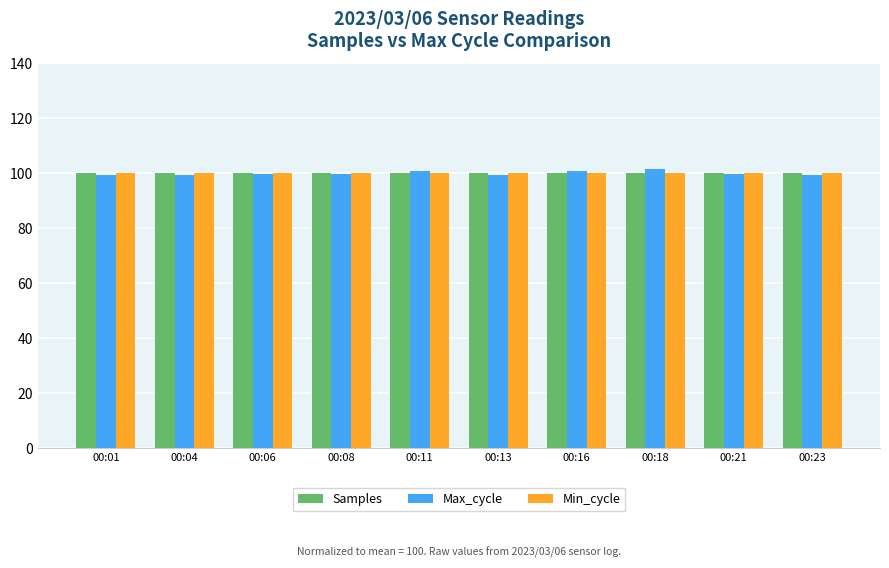

What is the minimum value for Samples?

100.0